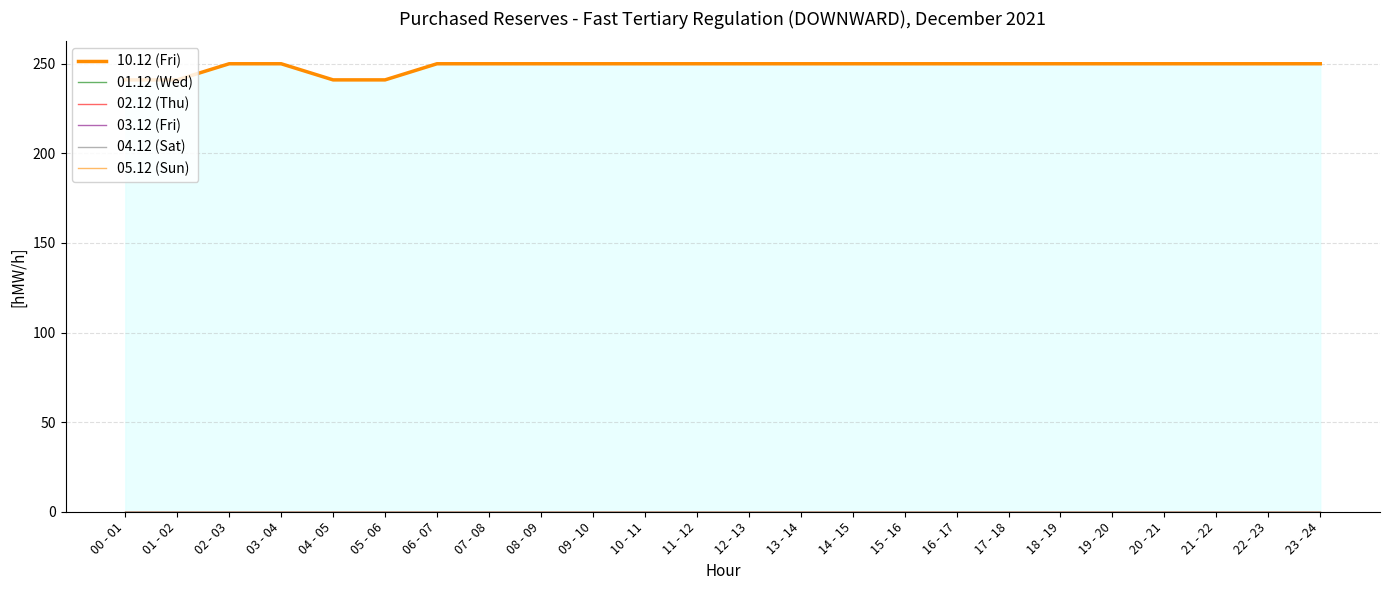

Between 00 - 01 and 03 - 04, which series saw the biggest shift?

10.12 (Fri)